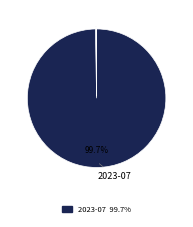

What is the largest slice in the pie chart?

2023-07